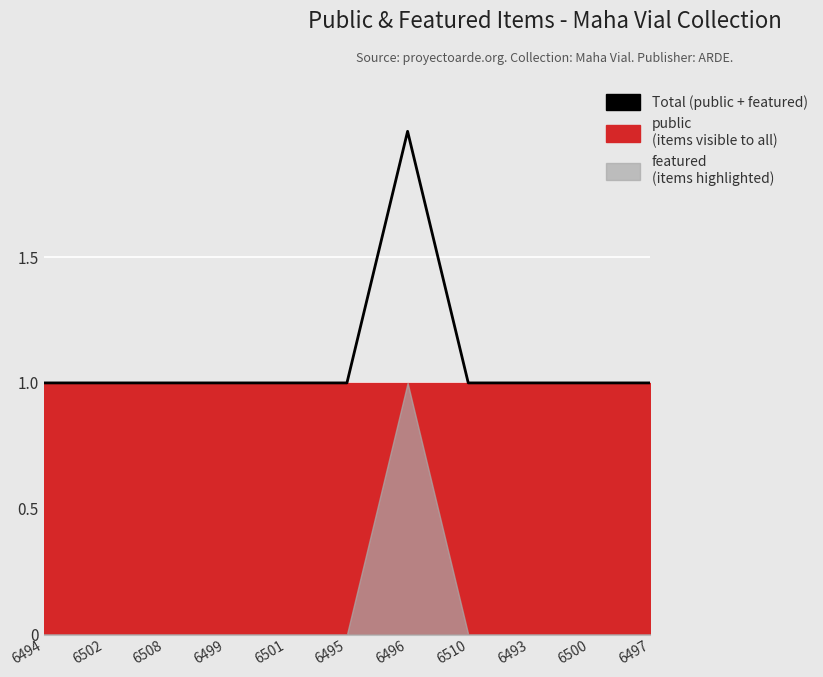

The chart shows a value of 0 at 6493. True or false?

False